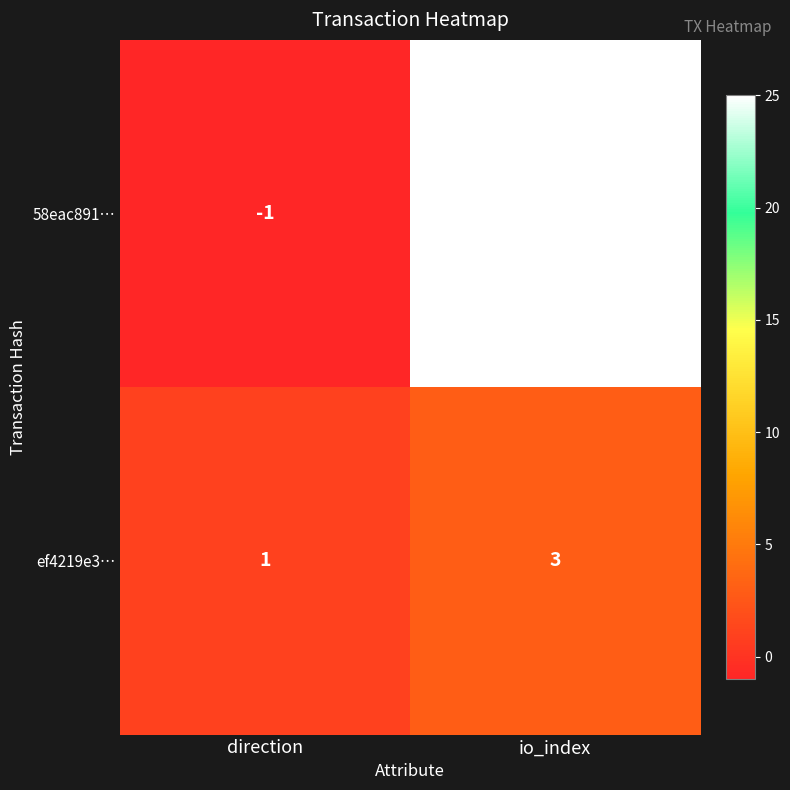

Which series has the largest range (max minus min)?

58eac891…